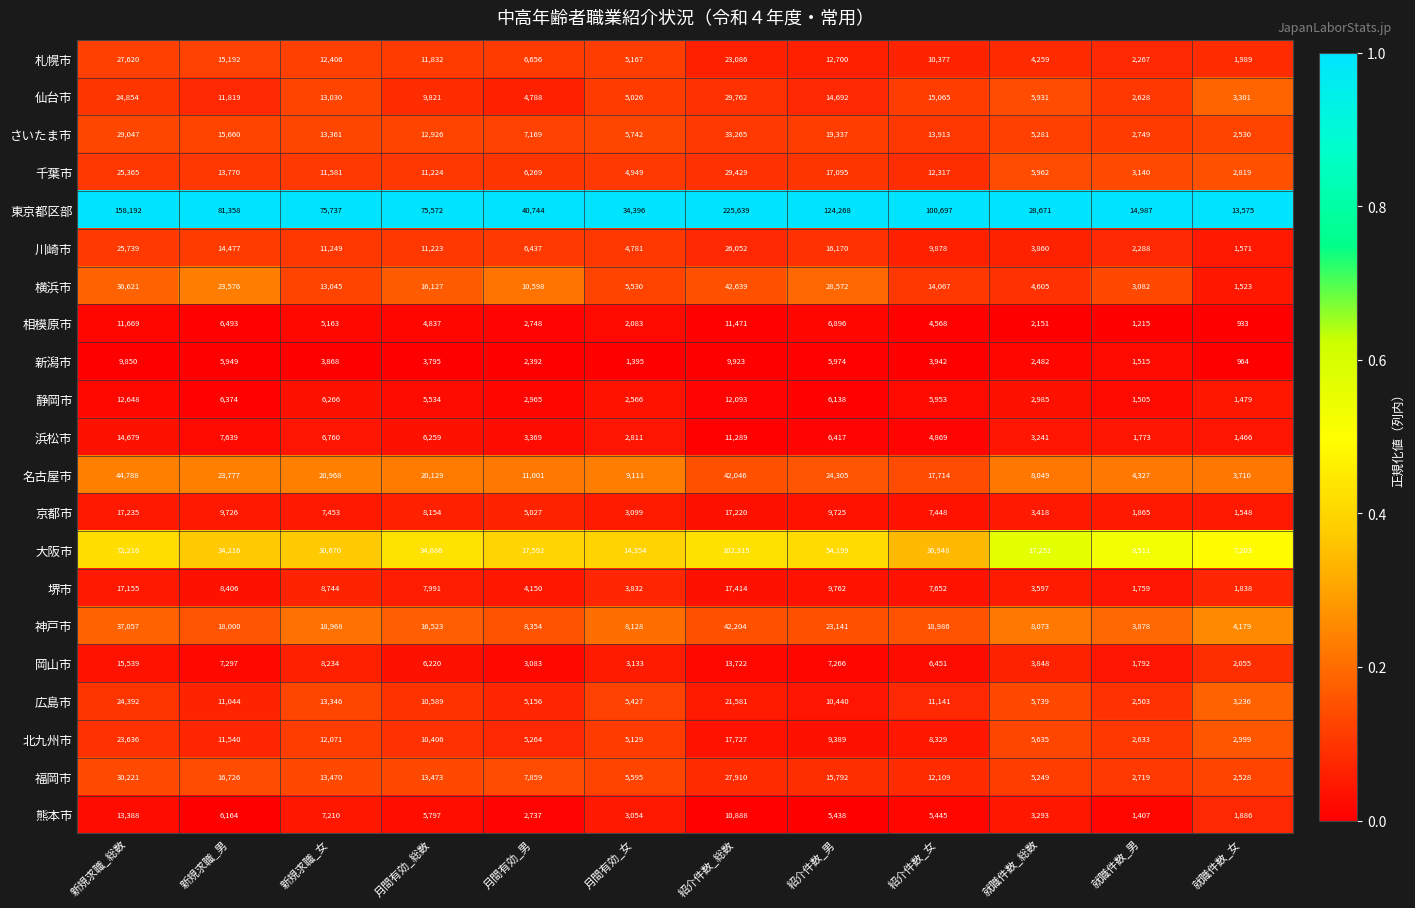

What is the total value across all series at 紹介件数_女?

327869